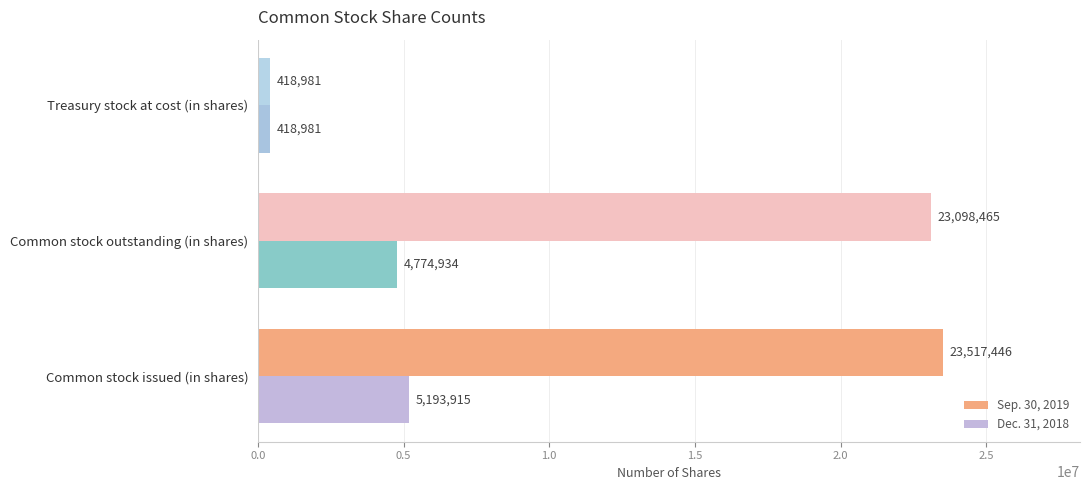

Which series has the largest range (max minus min)?

Sep. 30, 2019